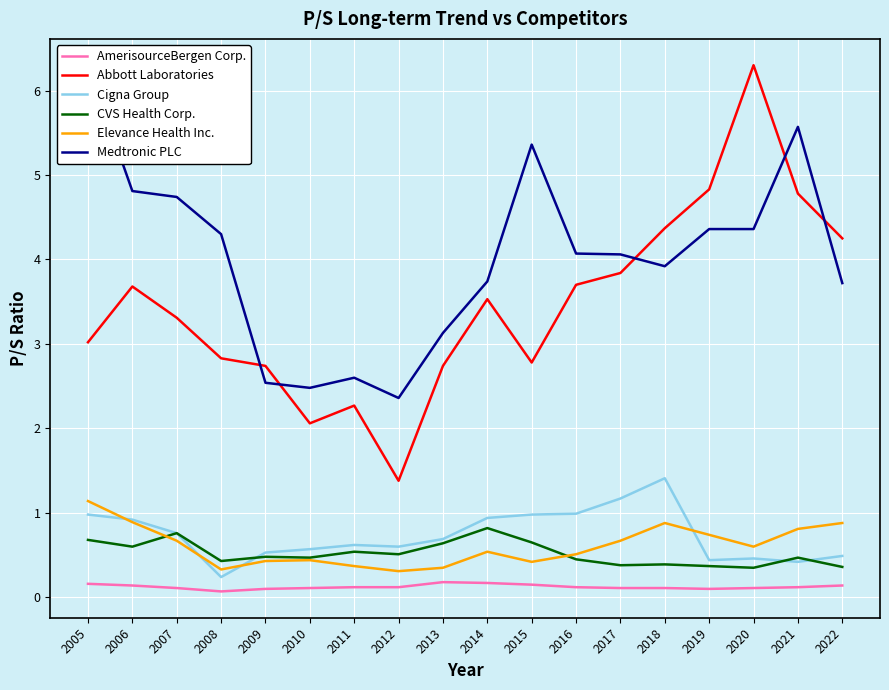

What are all the series names shown in the legend?

AmerisourceBergen Corp., Abbott Laboratories, Cigna Group, CVS Health Corp., Elevance Health Inc., Medtronic PLC